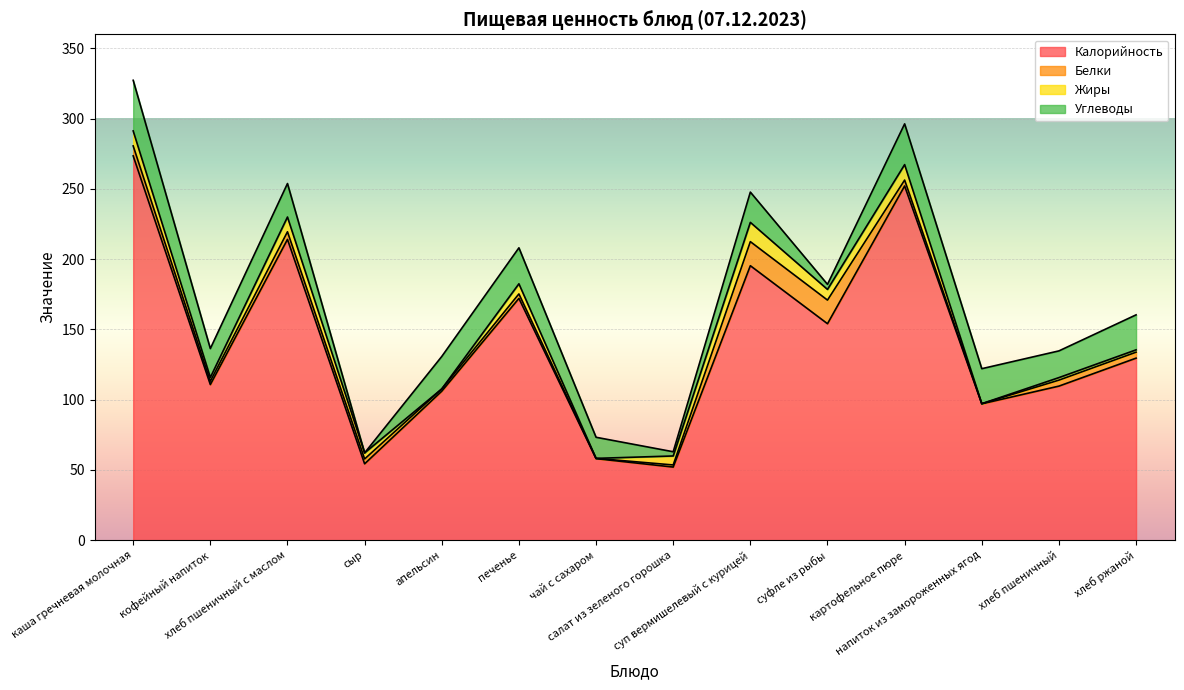

Reading left to right, extract all data points from this chart.

Калорийность: каша гречневая молочная=273.4	кофейный напиток=110.7	хлеб пшеничный с маслом=214.0	сыр=54.3	апельсин=106.0	печенье=172.0	чай с сахаром=58.0	салат из зеленого горошка=52.0	суп вермишелевый с курицей=195.3	суфле из рыбы=154.0	картофельное пюре=252.0	напиток из замороженных ягод=97.0	хлеб пшеничный=109.6	хлеб ржаной=129.5
Белки: каша гречневая молочная=7.1	кофейный напиток=2.4	хлеб пшеничный с маслом=5.4	сыр=3.5	апельсин=1.6	печенье=3.2	чай с сахаром=0.2	салат из зеленого горошка=1.5	суп вермишелевый с курицей=17.1	суфле из рыбы=16.8	картофельное пюре=4.2	напиток из замороженных ягод=0.1	хлеб пшеничный=4.3	хлеб ржаной=4.2
Жиры: каша гречневая молочная=10.7	кофейный напиток=2.7	хлеб пшеничный с маслом=10.5	сыр=4.3	апельсин=0.0	печенье=7.2	чай с сахаром=0.0	салат из зеленого горошка=6.4	суп вермишелевый с курицей=13.7	суфле из рыбы=7.6	картофельное пюре=11.0	напиток из замороженных ягод=0.0	хлеб пшеничный=1.8	хлеб ржаной=1.6
Углеводы: каша гречневая молочная=36.0	кофейный напиток=20.5	хлеб пшеничный с маслом=23.8	сыр=0.0	апельсин=23.1	печенье=25.6	чай с сахаром=15.0	салат из зеленого горошка=3.0	суп вермишелевый с курицей=21.5	суфле из рыбы=3.6	картофельное пюре=29.0	напиток из замороженных ягод=24.9	хлеб пшеничный=19.0	хлеб ржаной=24.9